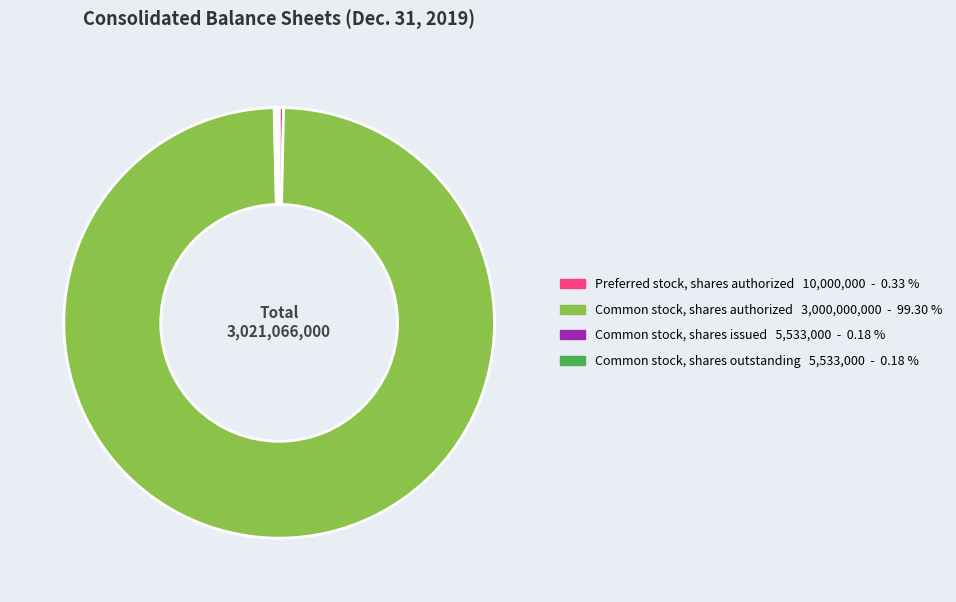

What is the ratio of the value at Common stock, shares authorized to the value at Preferred stock, shares authorized?

300.0